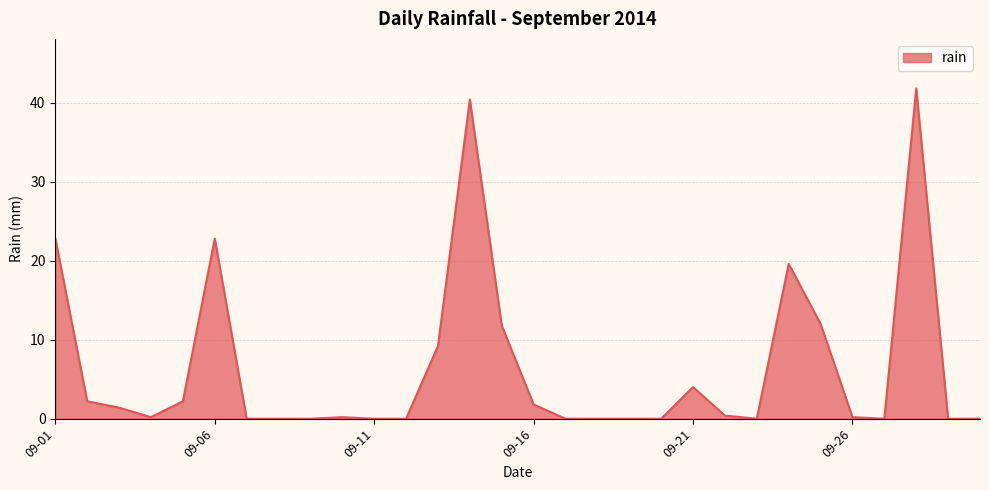

What is the difference between the maximum and minimum values?

41.8